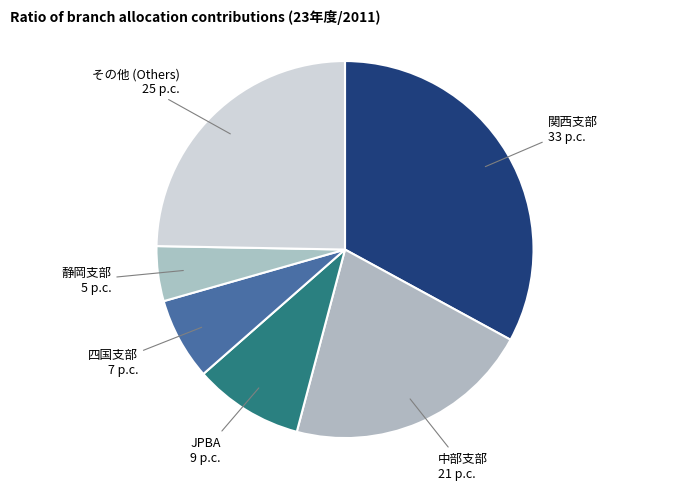

The JPBA slice represents 16% of the pie. True or false?

False